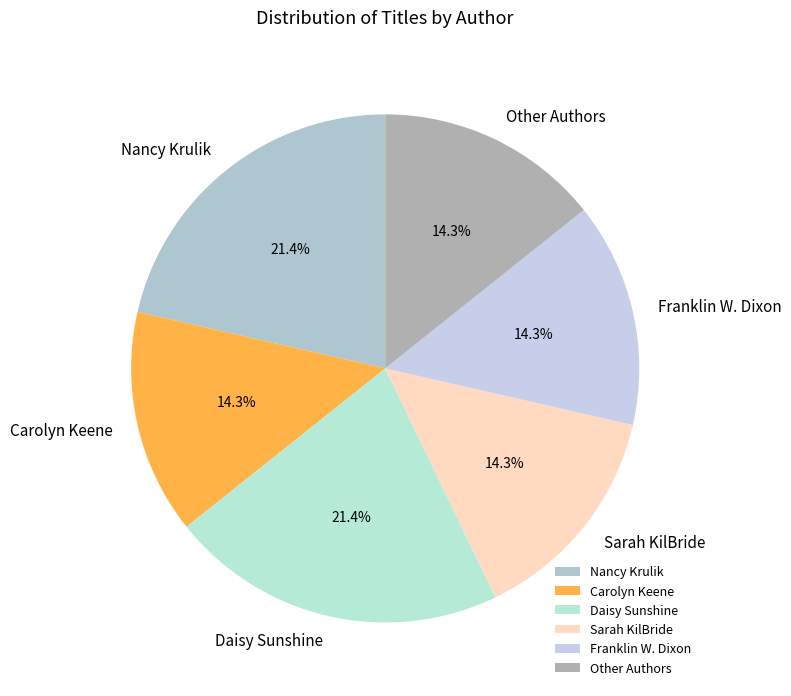

What is the total percentage of Franklin W. Dixon and Sarah KilBride?

28.6%